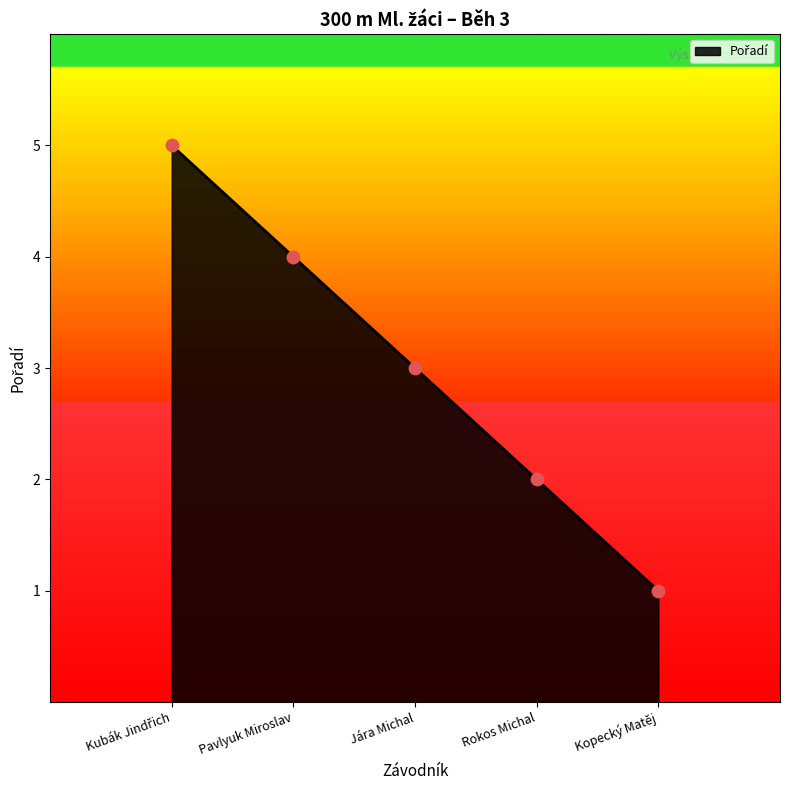

What is the ratio of the value at Rokos Michal to the value at Jára Michal?

0.7